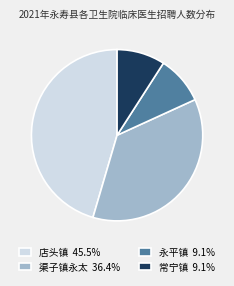

Does 常宁镇 9.1% represent more than half of the total?

No